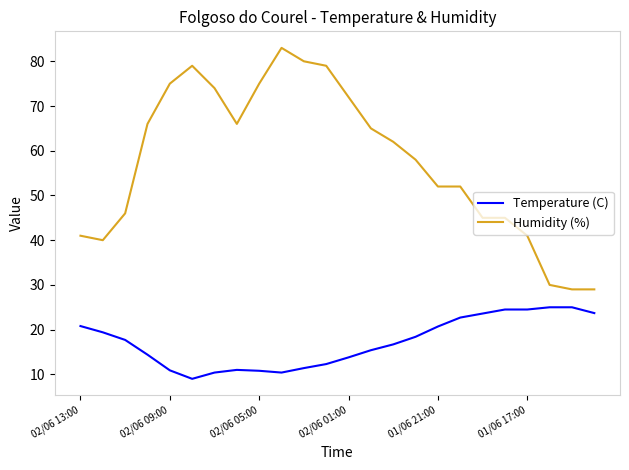

List the series in order of their overall mean, lowest first.

Temperature (C), Humidity (%)